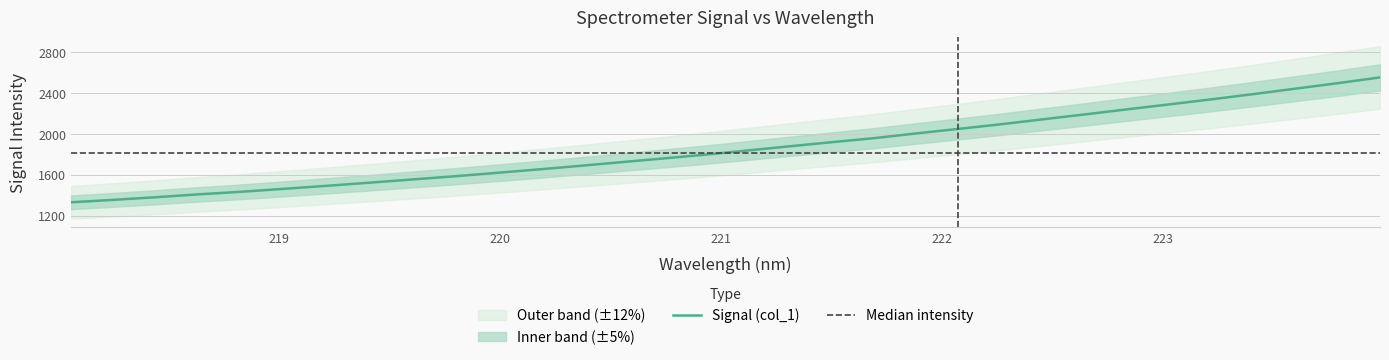

What is the label of the 15th point from the right?

221.3083